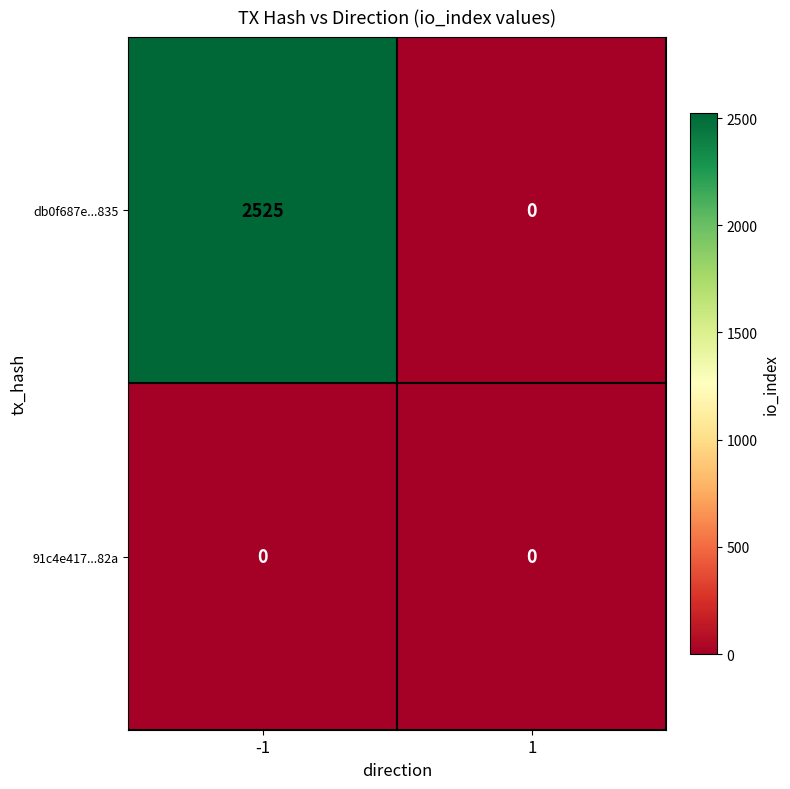

List the series in order of their overall mean, lowest first.

91c4e417...82a, db0f687e...835